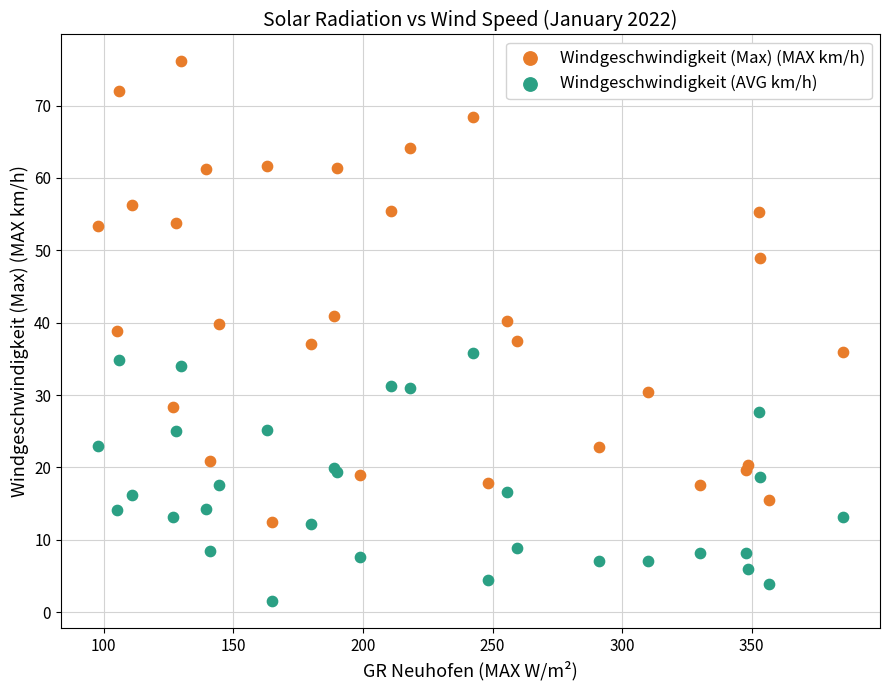

Which series has the largest Y range (max minus min)?

Windgeschwindigkeit (Max) (MAX km/h)